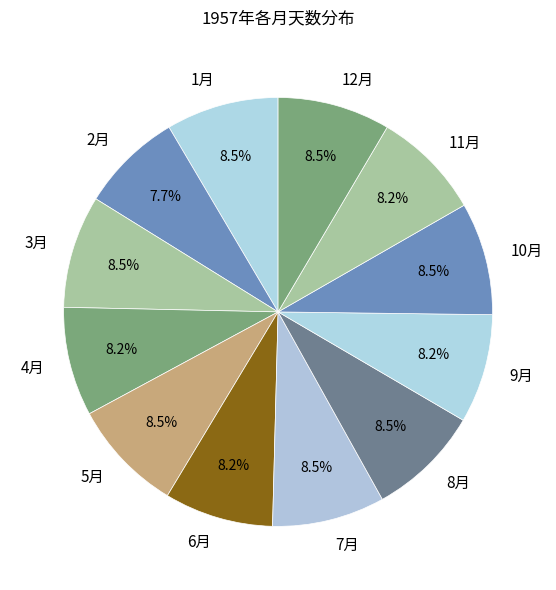

Which category has the smallest portion of the pie?

2月